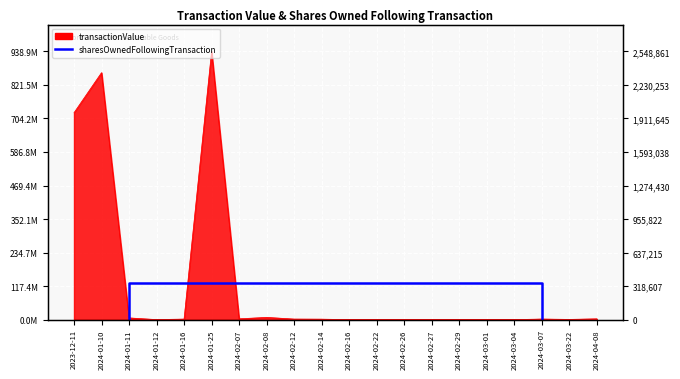

How many lines are shown in the chart?

1